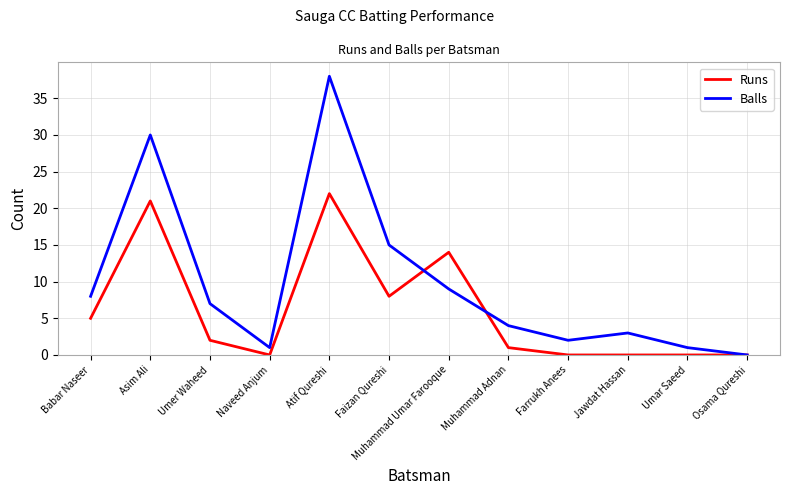

What position from the right is Faizan Qureshi?

7